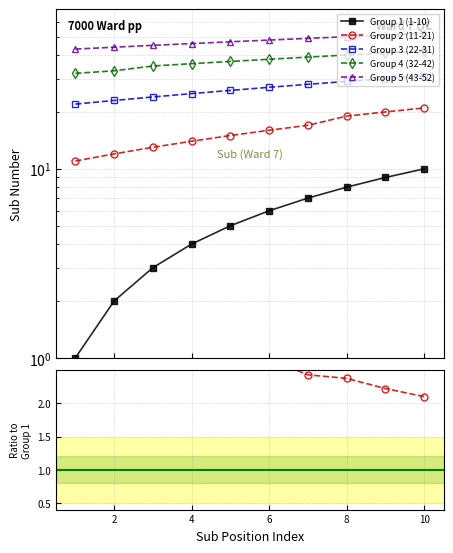

True or false: Group 5 (43-52) and Group 4 (32-42) intersect in this chart.

False